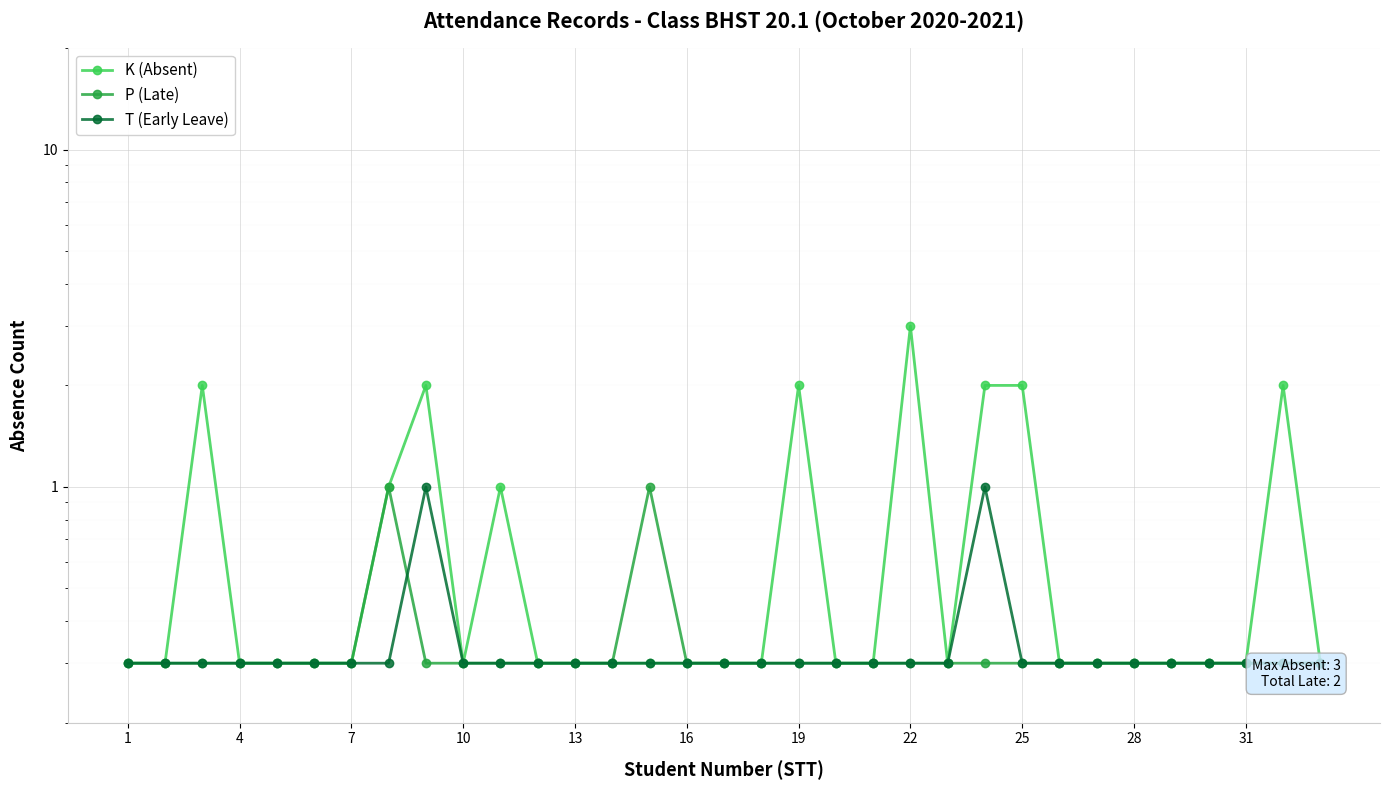

Which series has the largest total across all categories?

K (Absent)